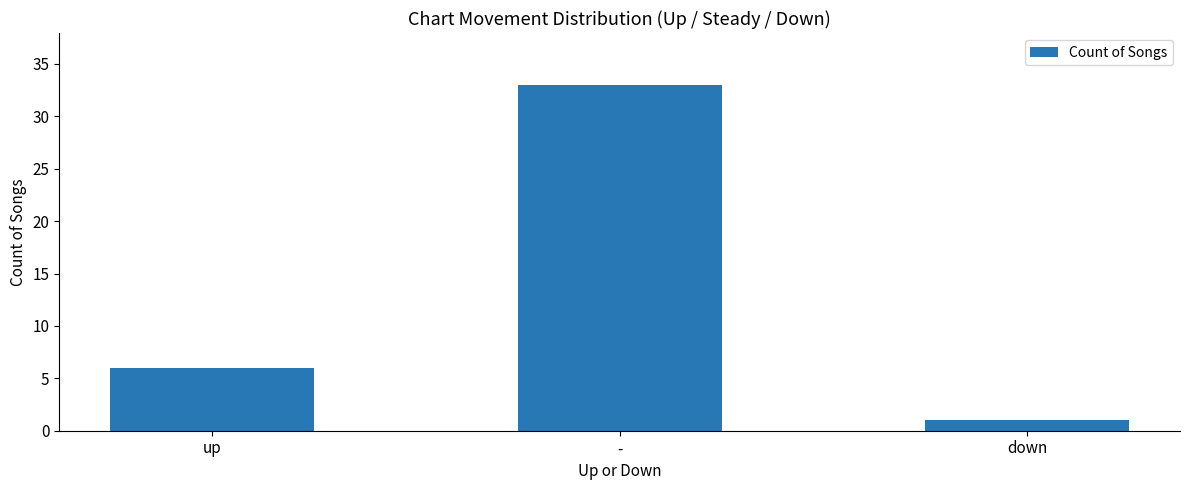

Reading left to right, list all the values displayed in this chart.

6	33	1